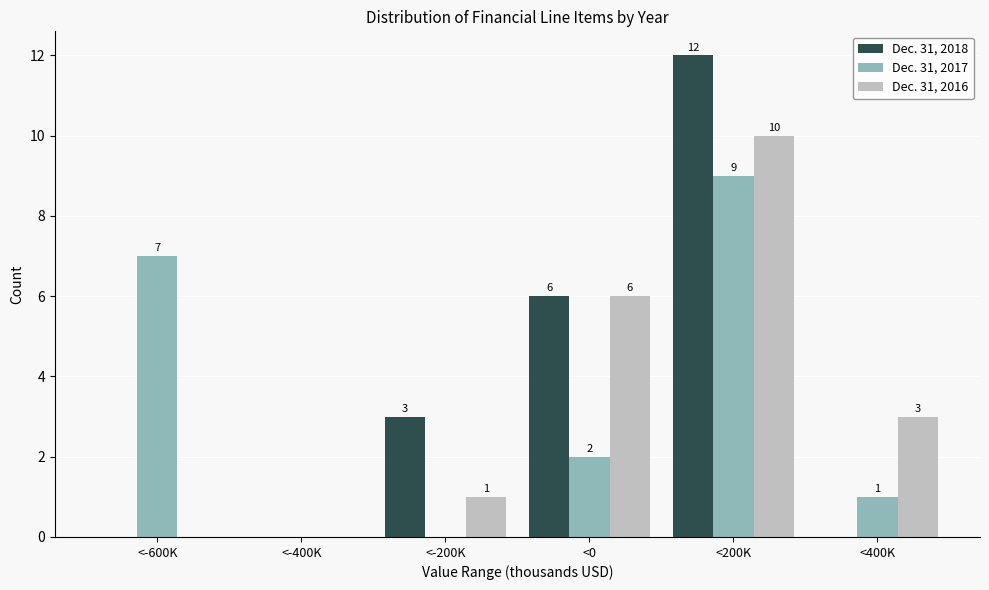

Reading left to right, extract all data points from this chart.

Dec. 31, 2018: <-600K=0	<-400K=0	<-200K=3	<0=6	<200K=12	<400K=0
Dec. 31, 2017: <-600K=7	<-400K=0	<-200K=0	<0=2	<200K=9	<400K=1
Dec. 31, 2016: <-600K=0	<-400K=0	<-200K=1	<0=6	<200K=10	<400K=3